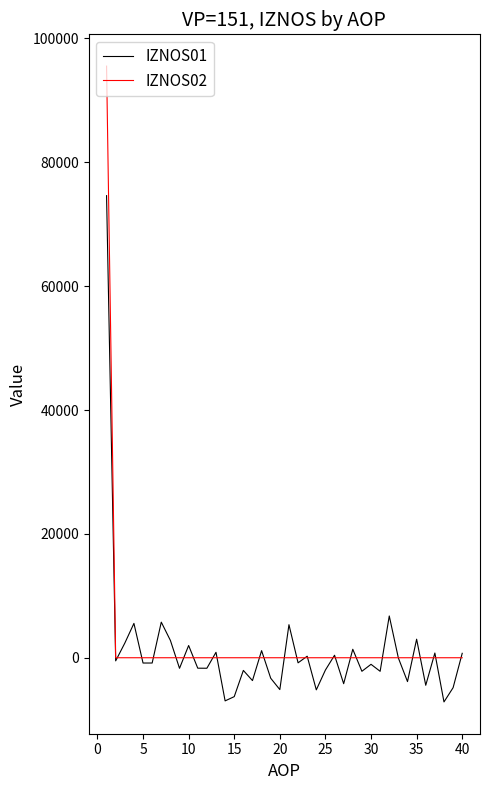

List the series in order of their peak value, lowest first.

IZNOS01, IZNOS02